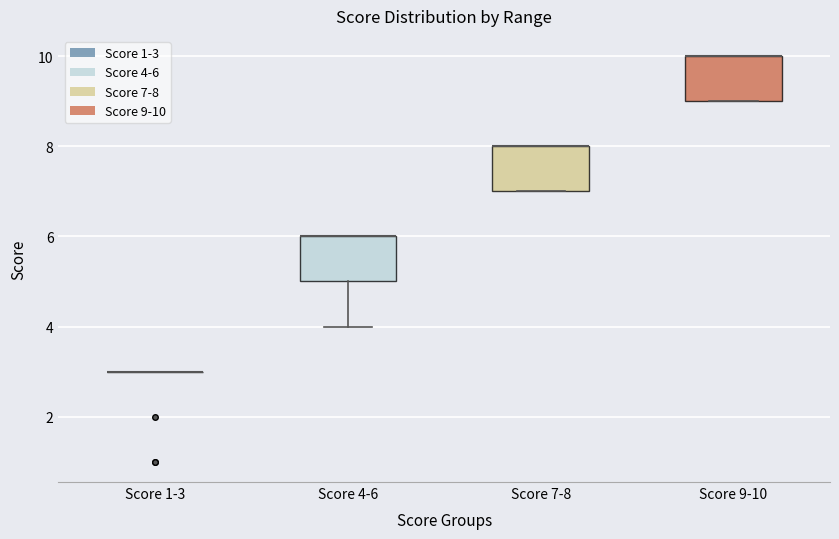

Where is the lower edge of the box for Score 9-10 on the y-axis? The values are not printed on the chart, so give them approximately, as read against the axis.

9